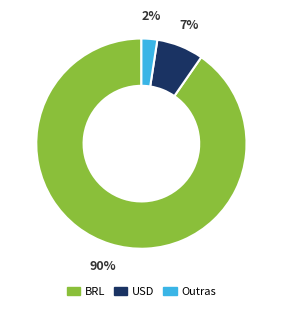

Count the number of slices in the pie.

3